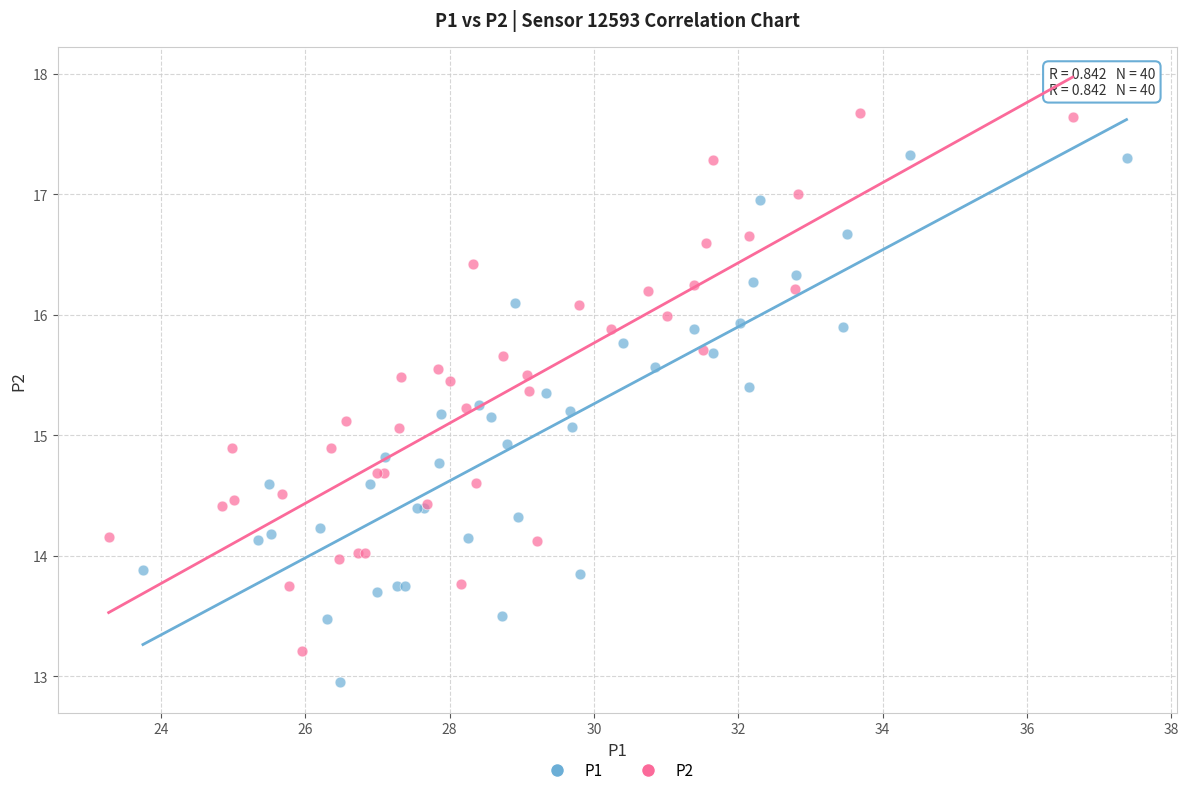

Which series reaches the minimum Y coordinate?

P1